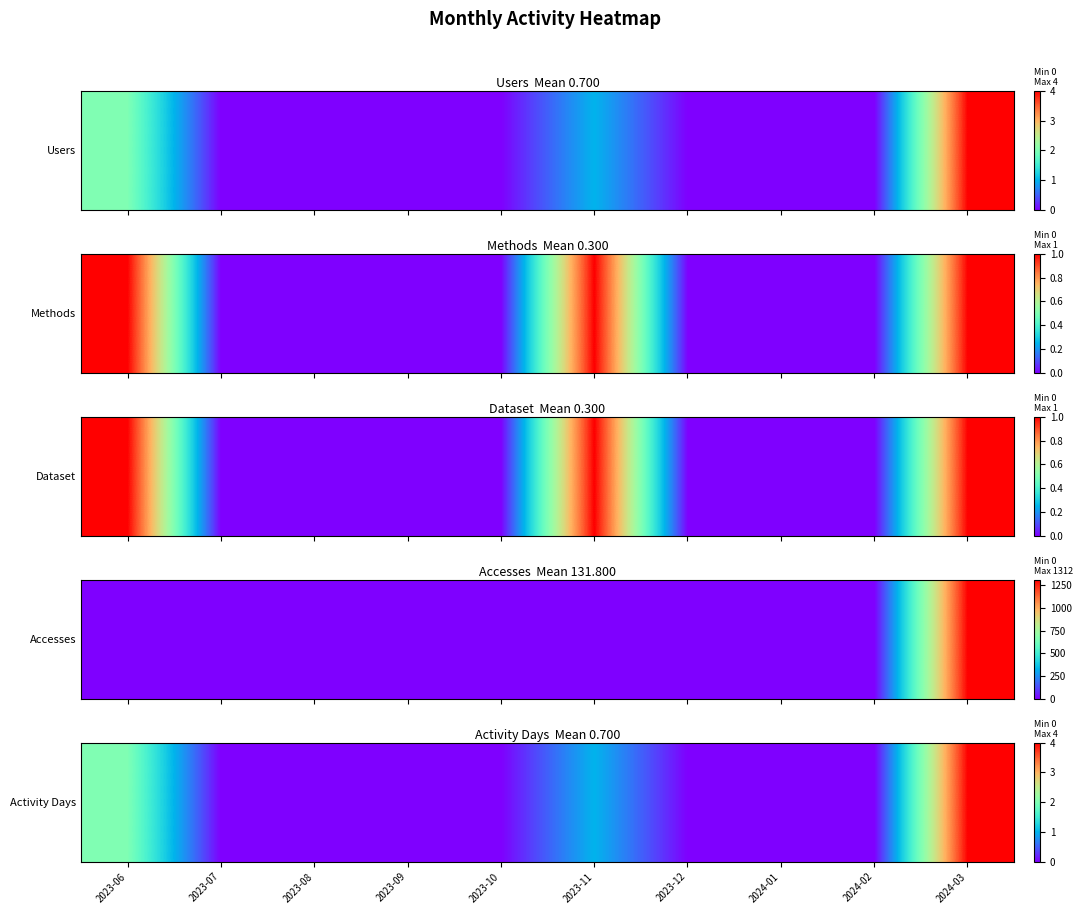

What is the average value?

1